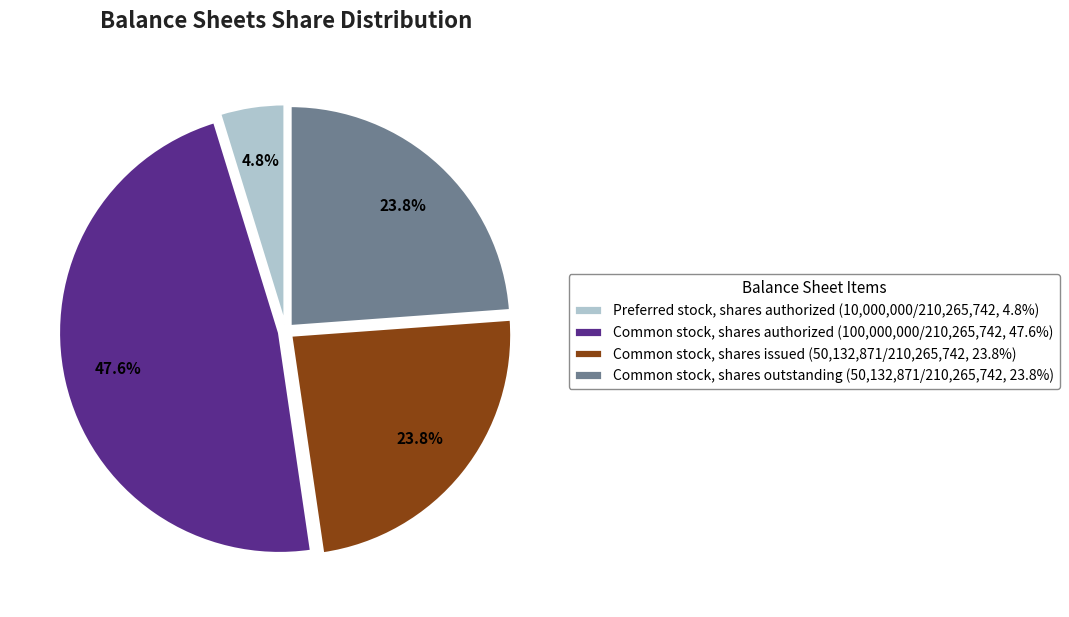

Which category has the smallest portion of the pie?

Preferred stock, shares authorized (10,000,000/210,265,742, 4.8%)